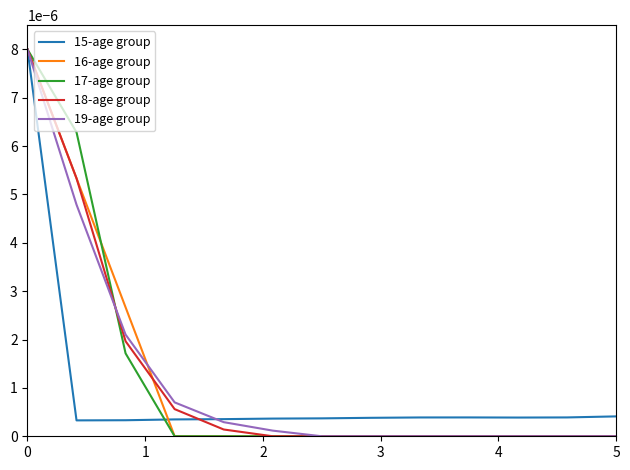

Reading left to right, list all the values displayed in this chart.

15-age group: 0.0	0.0	0.0	0.0	0.0	0.0	0.0	0.0	0.0	0.0	0.0	0.0	0.0
16-age group: 0.0	0.0	0.0	0.0	0.0	0.0	0.0	0.0	0.0	0.0	0.0	0.0	0.0
17-age group: 0.0	0.0	0.0	0.0	0.0	0.0	0.0	0.0	0.0	0.0	0.0	0.0	0.0
18-age group: 0.0	0.0	0.0	0.0	0.0	0.0	0.0	0.0	0.0	0.0	0.0	0.0	0.0
19-age group: 0.0	0.0	0.0	0.0	0.0	0.0	0.0	0.0	0.0	0.0	0.0	0.0	0.0